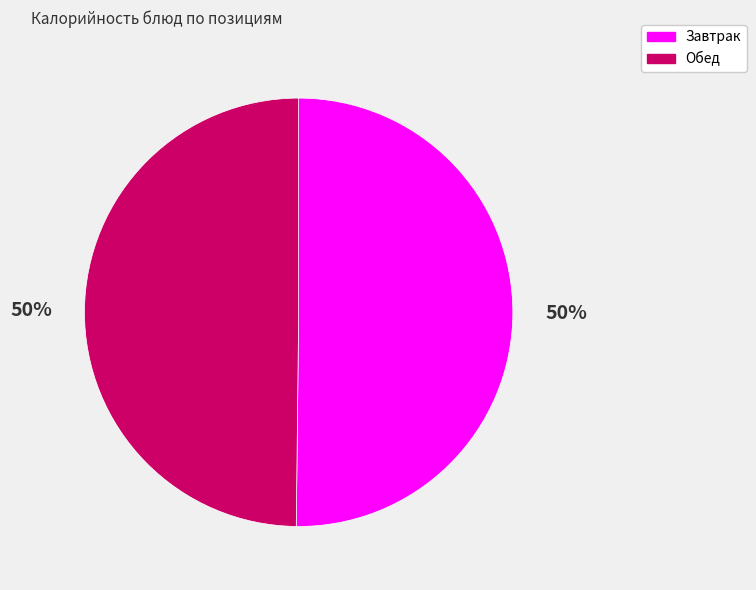

Count the number of slices in the pie.

2